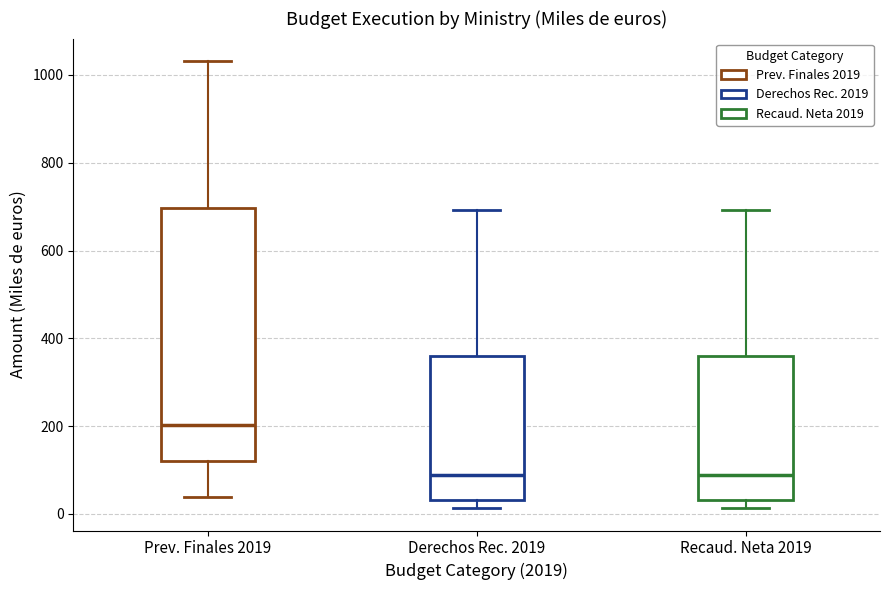

Where is the upper edge of the box for Derechos Rec. 2019 on the y-axis? The values are not printed on the chart, so give them approximately, as read against the axis.

360